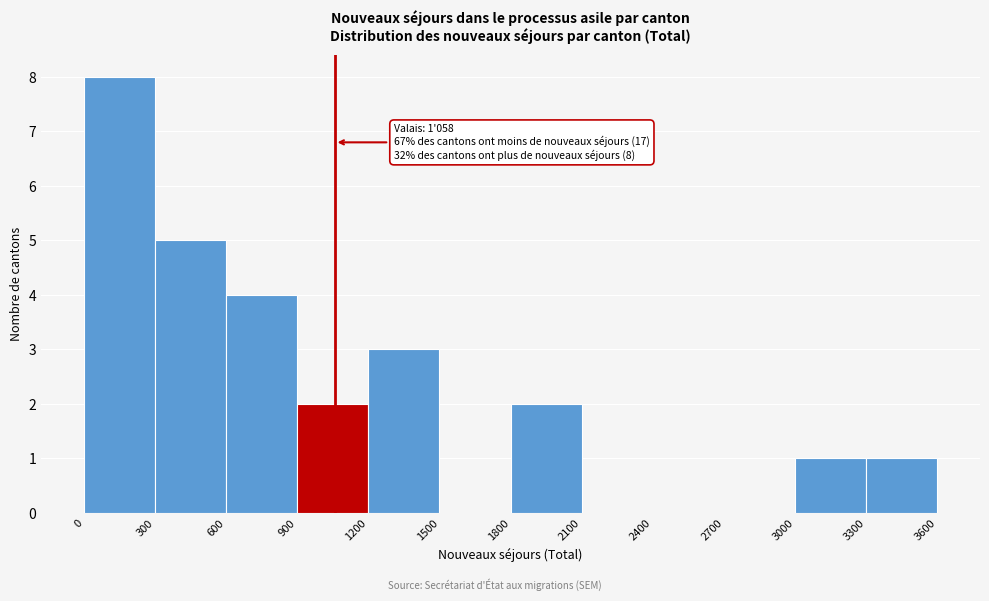

Over which range of the x-axis is the bar tallest?

0 to 300